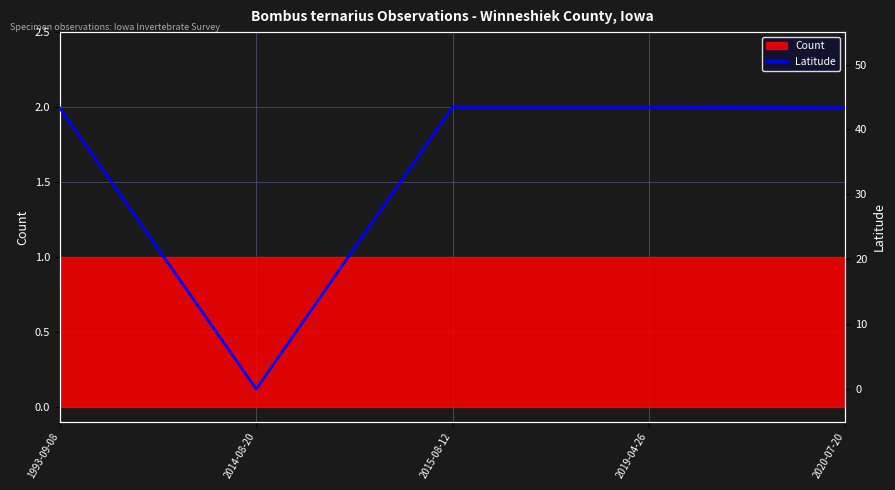

Where is the first local minimum?

2014-08-20